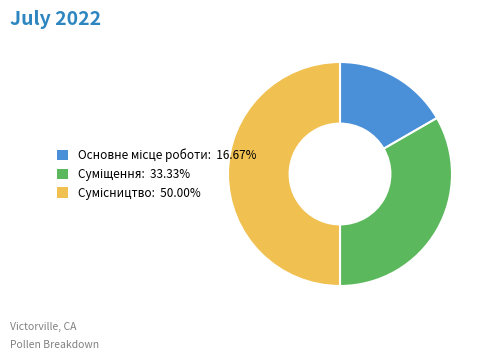

How many slices are in this pie chart?

3